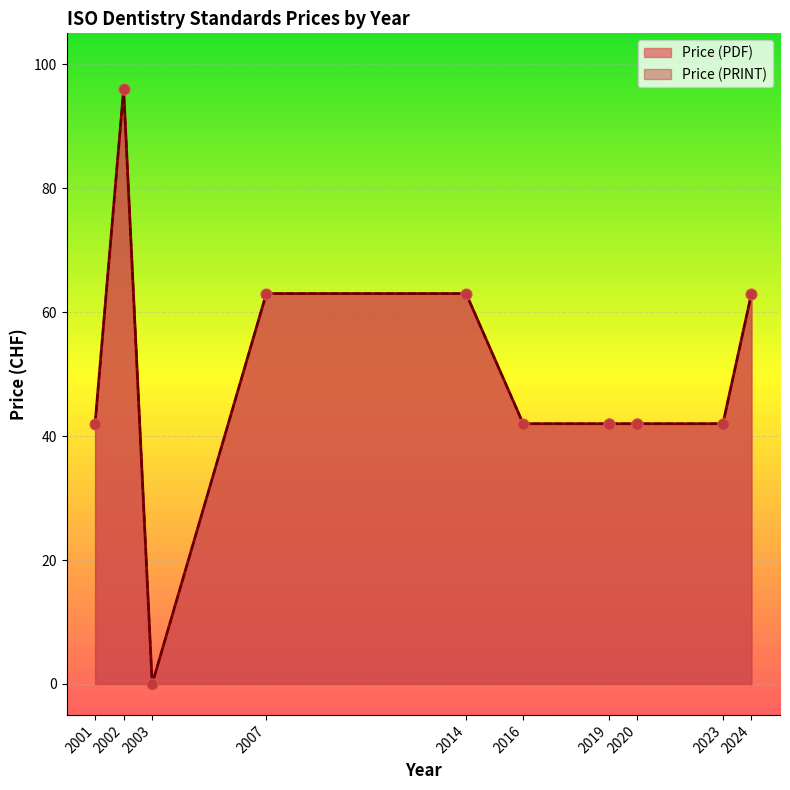

At which category is the sum across all series the highest?

2002